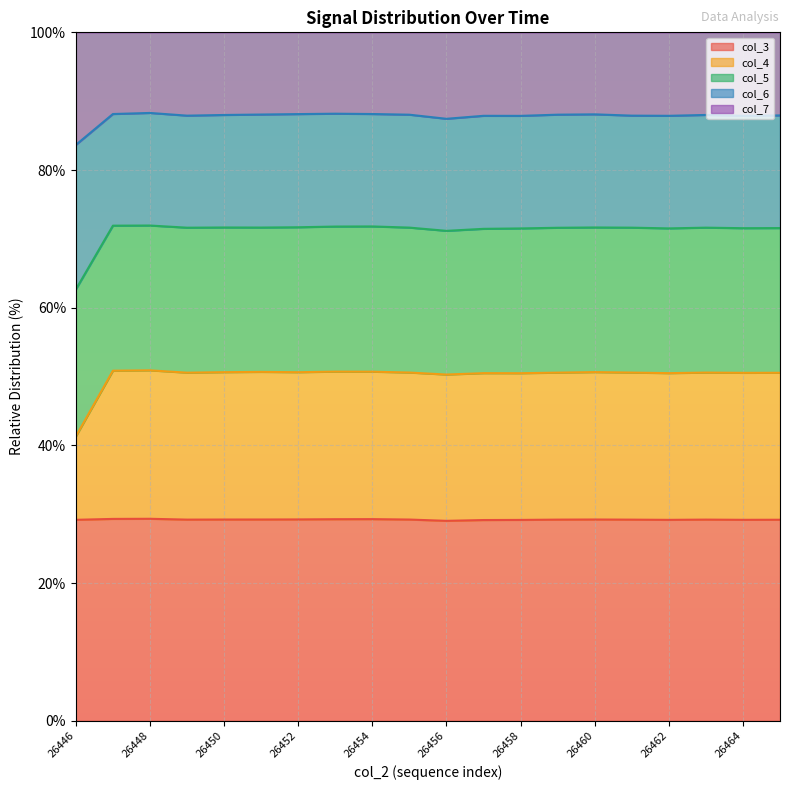

What value does the col_4 series have at 26458?

50.5